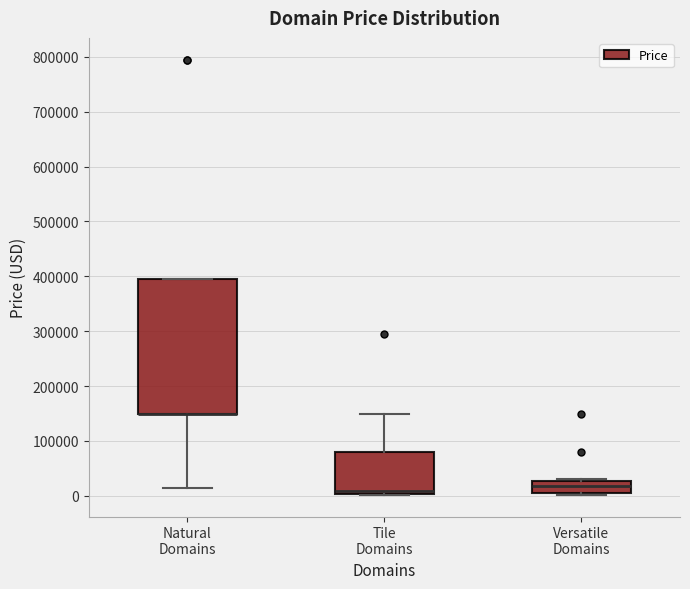

Reading left to right, read every box against the y-axis: the position of its median line, the range the box covers, and the ends of its whiskers. The values are not printed on the chart, so give them approximately, as read against the axis.

Natural Domains: median 150000 (drawn on the box's lower edge), box 150000 to 390000, whiskers 10000 to 390000
Tile Domains: median 10000, box 0 to 80000, whiskers 0 to 150000
Versatile Domains: median 20000, box 0 to 30000, whiskers 0 to 30000